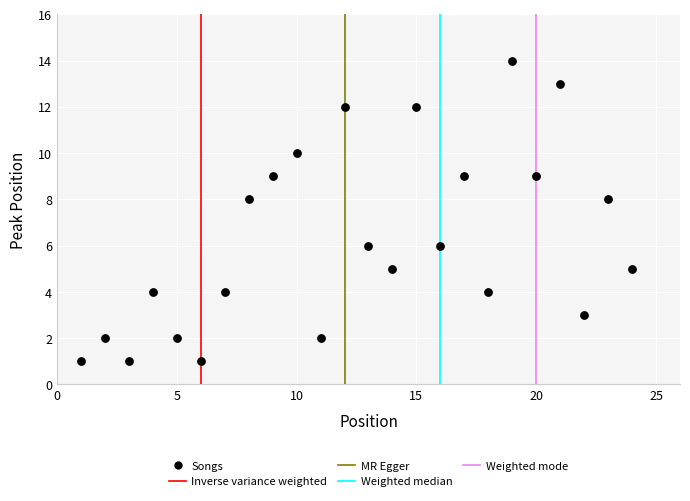

What is the range of Y values (max minus min)?

13